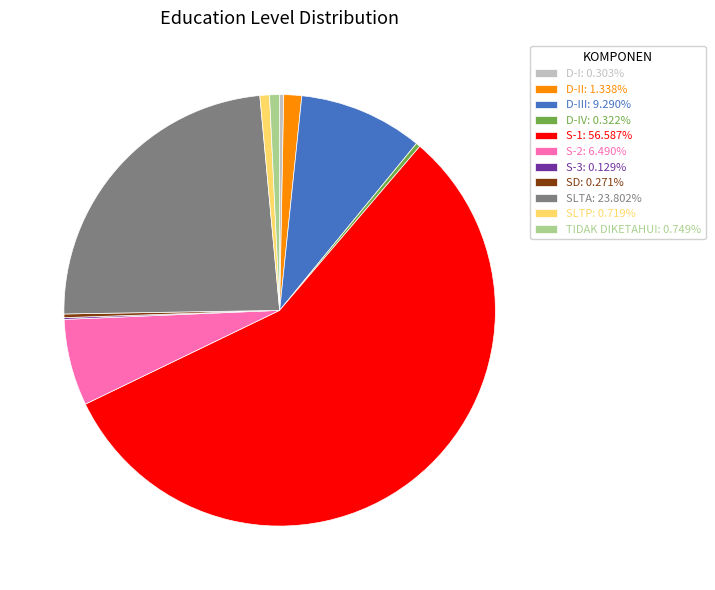

Do D-IV: 0.322% and D-III: 9.290% together represent more than half of the pie?

No